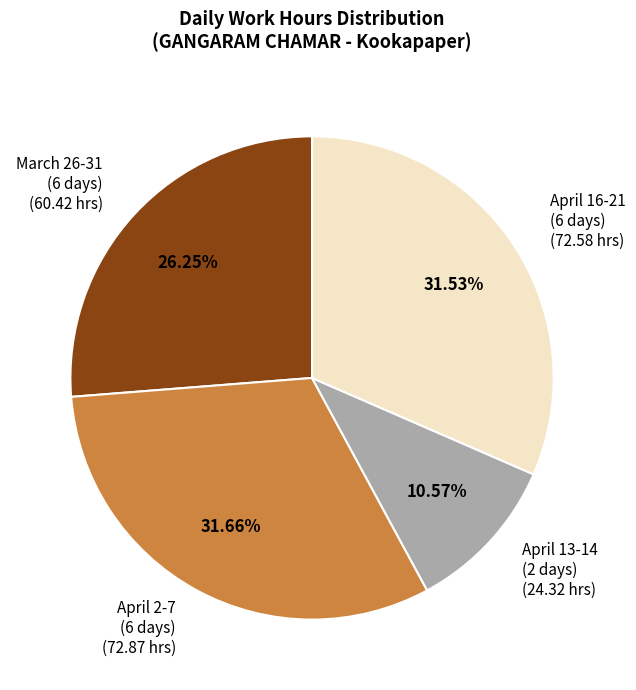

Is there any slice that represents more than half of the pie?

No